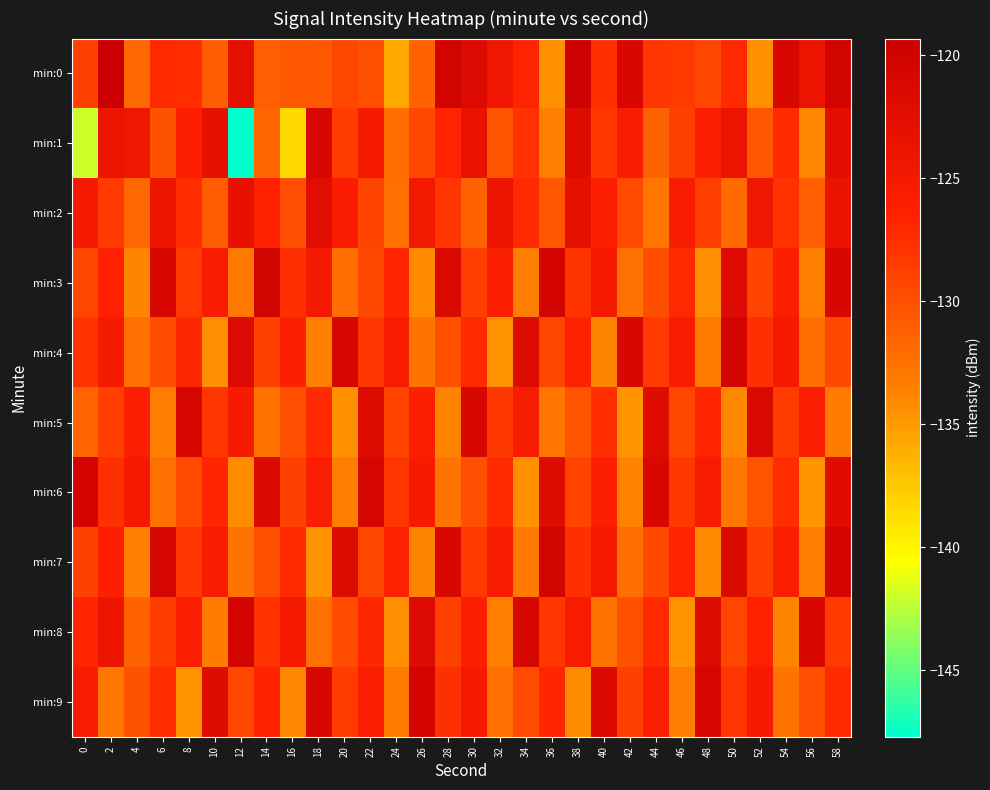

Rank the series by their maximum value, from highest to lowest.

min:0, min:3, min:4, min:7, min:6, min:9, min:8, min:5, min:1, min:2